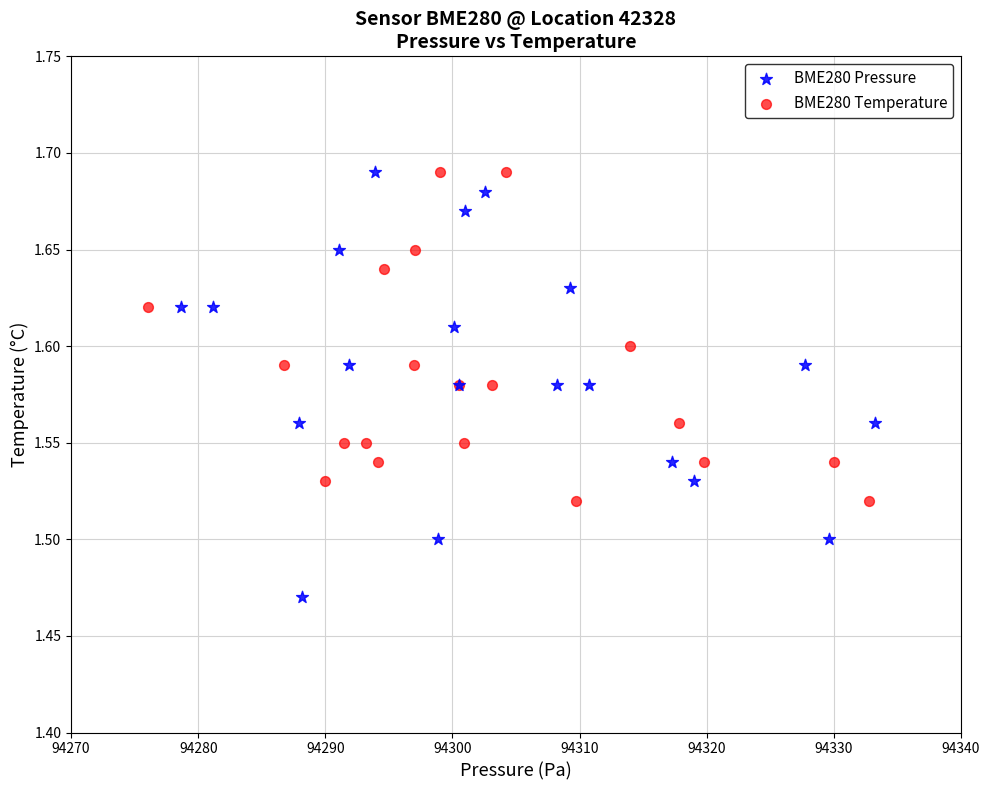

Which series has the largest Y range (max minus min)?

BME280 Pressure